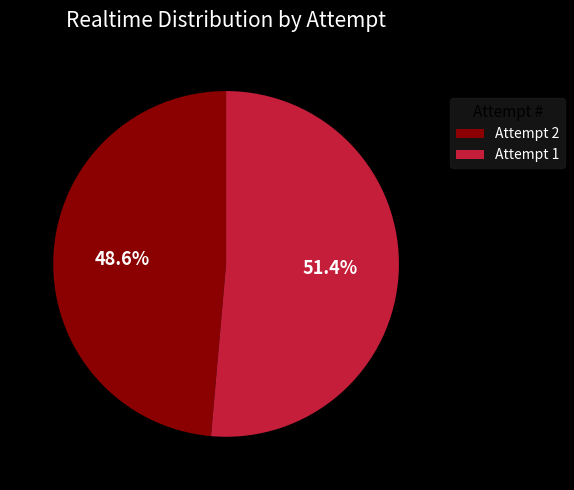

Approximately how many times larger is the value at Attempt 1 compared to Attempt 2?

1.1